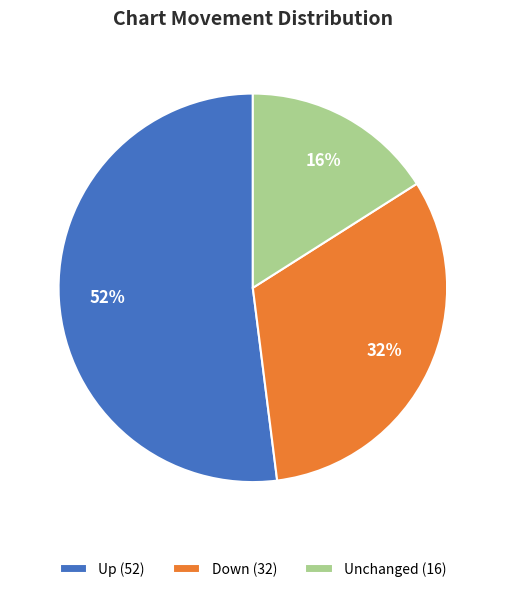

Do Unchanged (16) and Down (32) together represent more than half of the pie?

No